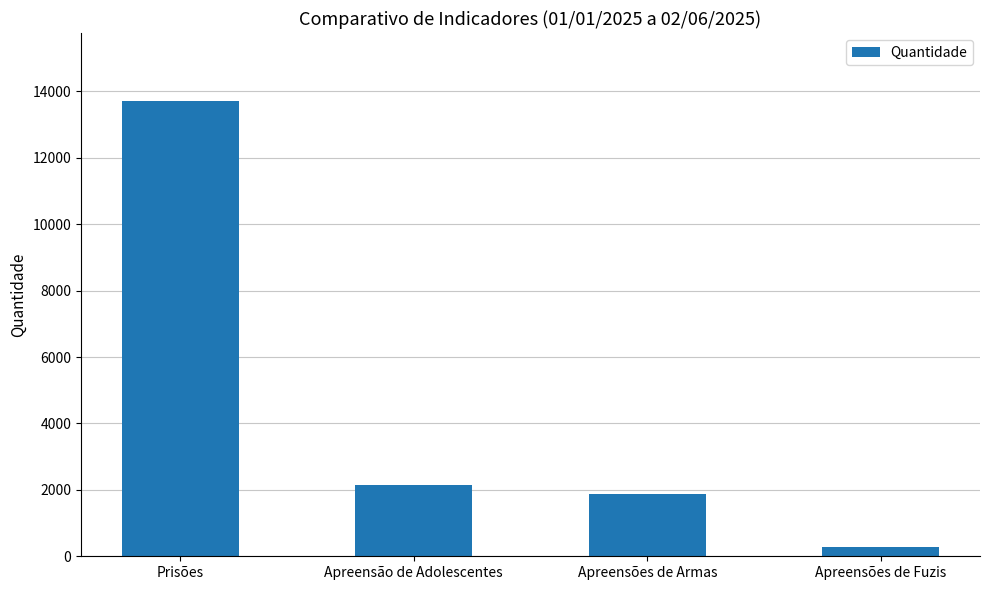

Reading right to left, transcribe all the data shown in this chart.

283	1882	2157	13703